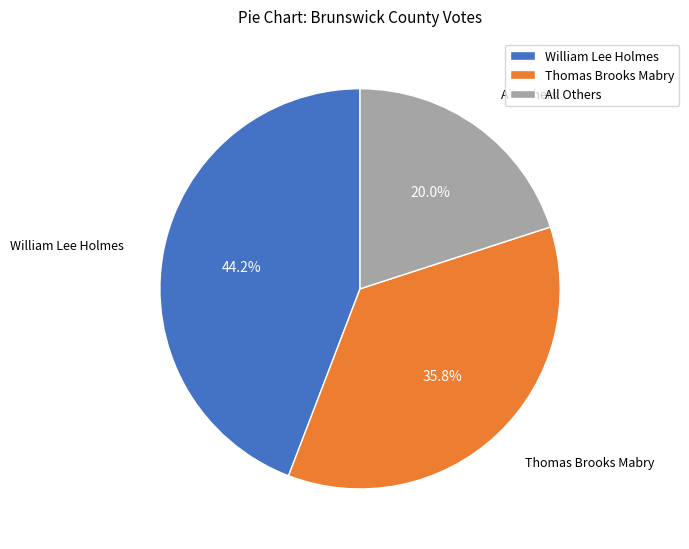

Is it true that Thomas Brooks Mabry is 45% of the pie?

False